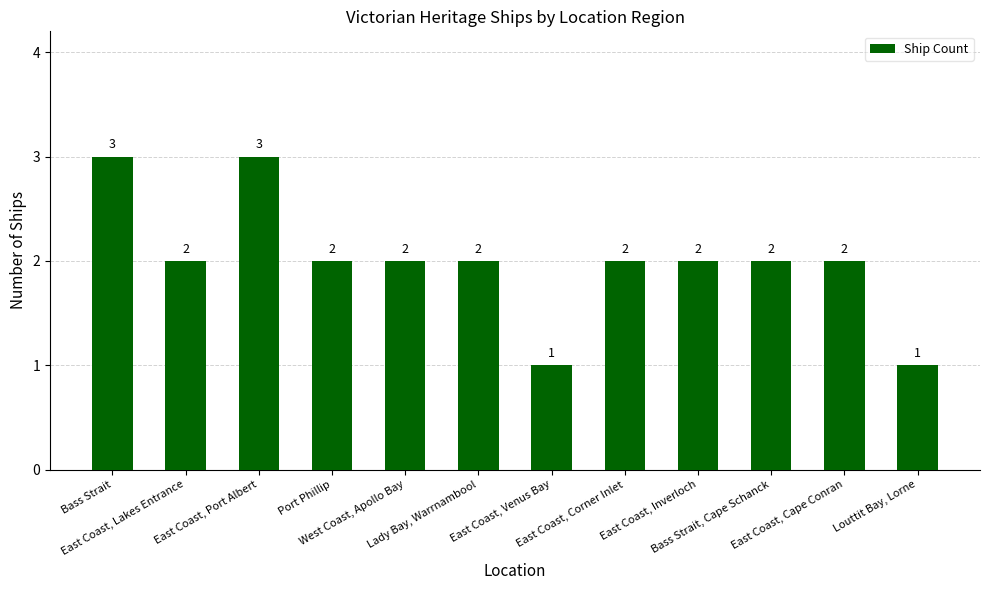

How many categories are shown in the chart?

12